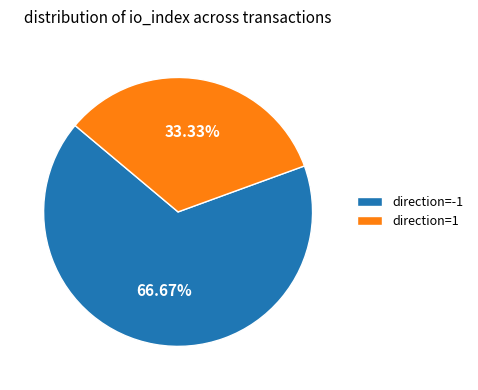

Which category accounts for the majority?

direction=-1